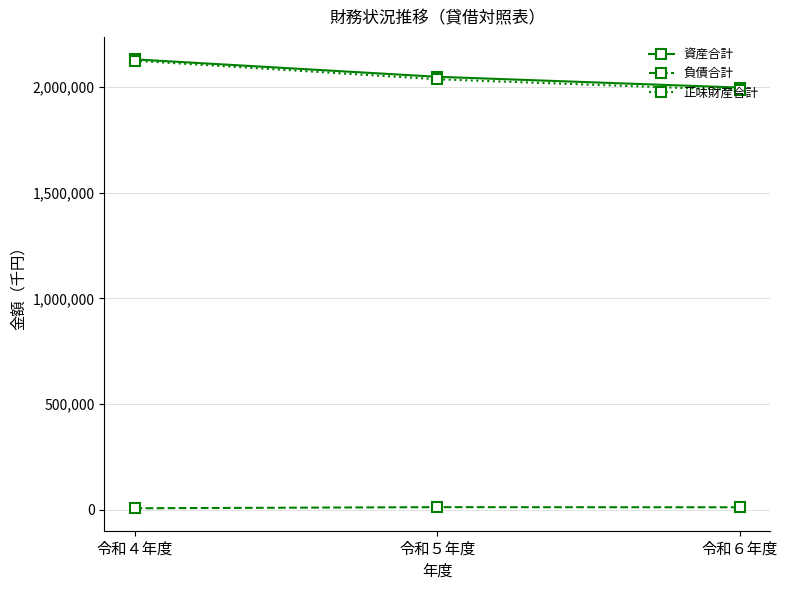

What is the difference between the maximum and minimum values in the 負債合計 series?

5294